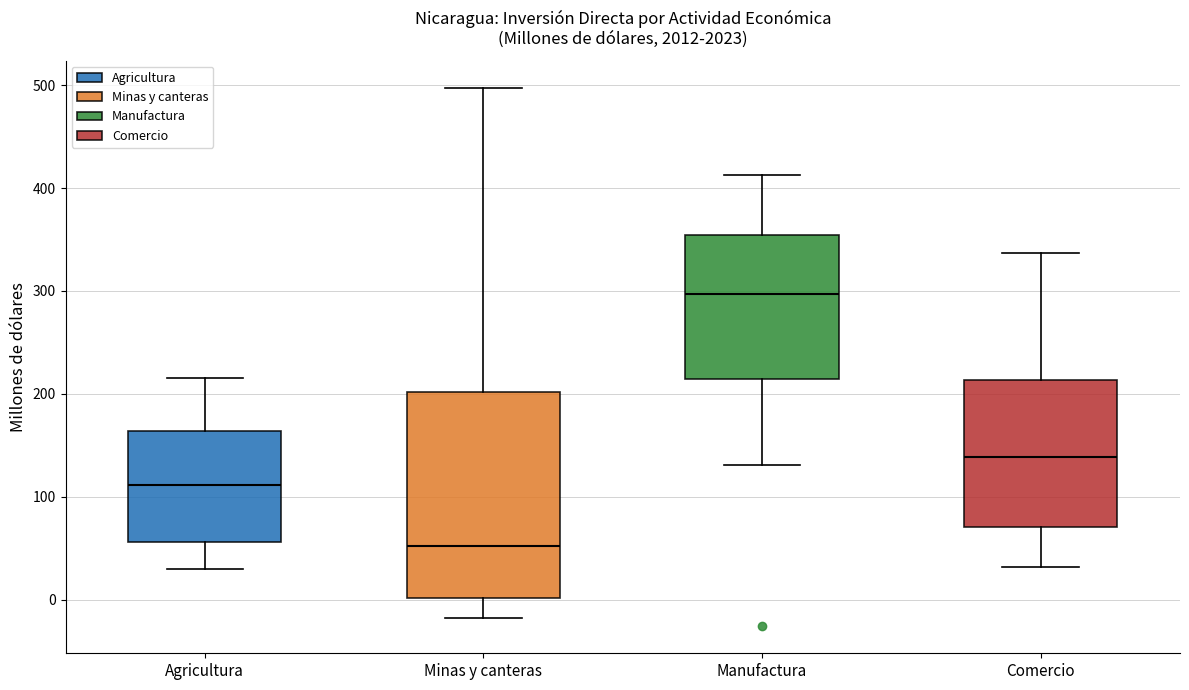

Where is the upper edge of the box for Comercio on the y-axis? The values are not printed on the chart, so give them approximately, as read against the axis.

210